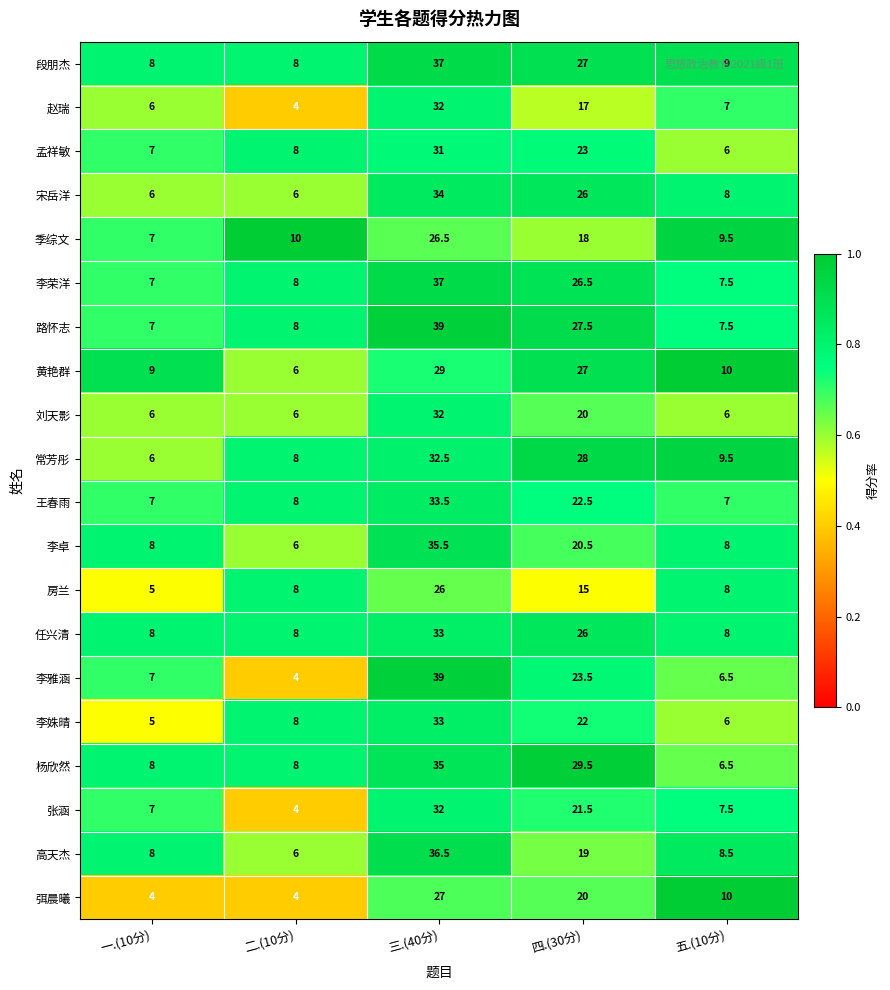

What is the maximum value for 房兰?

26.0